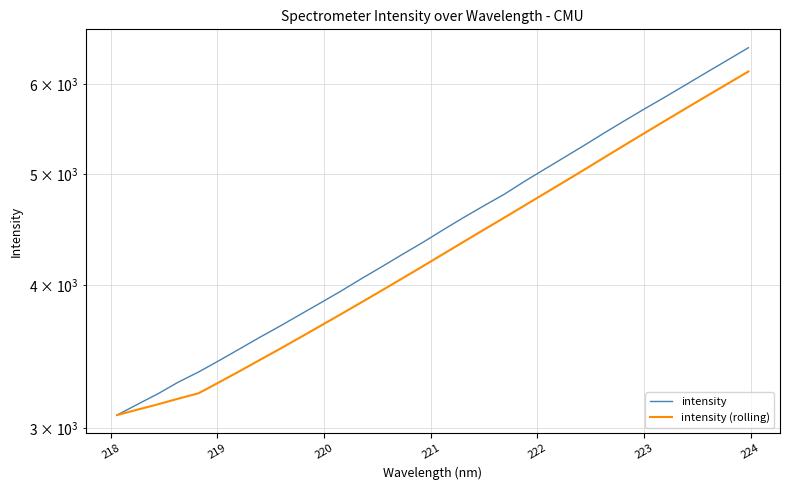

Rank the series by their maximum value, from highest to lowest.

intensity, intensity (rolling)